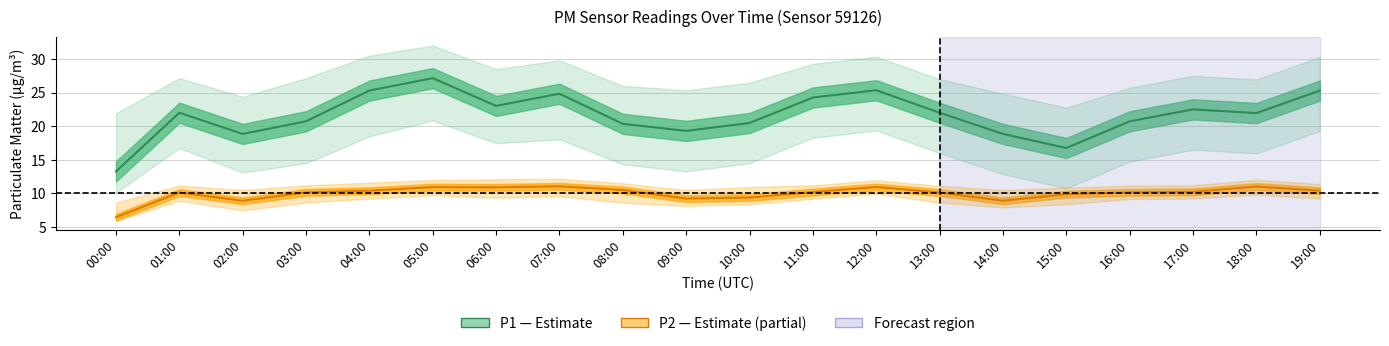

At 04:00, list the series in order from largest to smallest.

P1 (PM10), P2 (PM2.5)